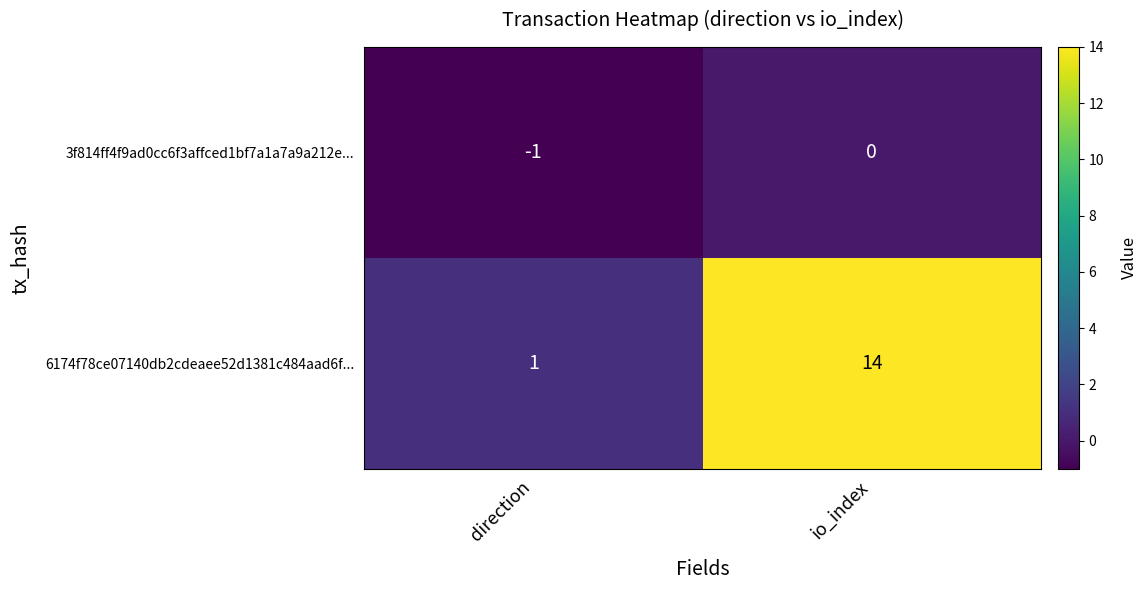

Reading left to right, what are all the values shown in this chart?

3f814ff4f9ad0cc6f3affced1bf7a1a7a9a212e...: direction=-1	io_index=0
6174f78ce07140db2cdeaee52d1381c484aad6f...: direction=1	io_index=14